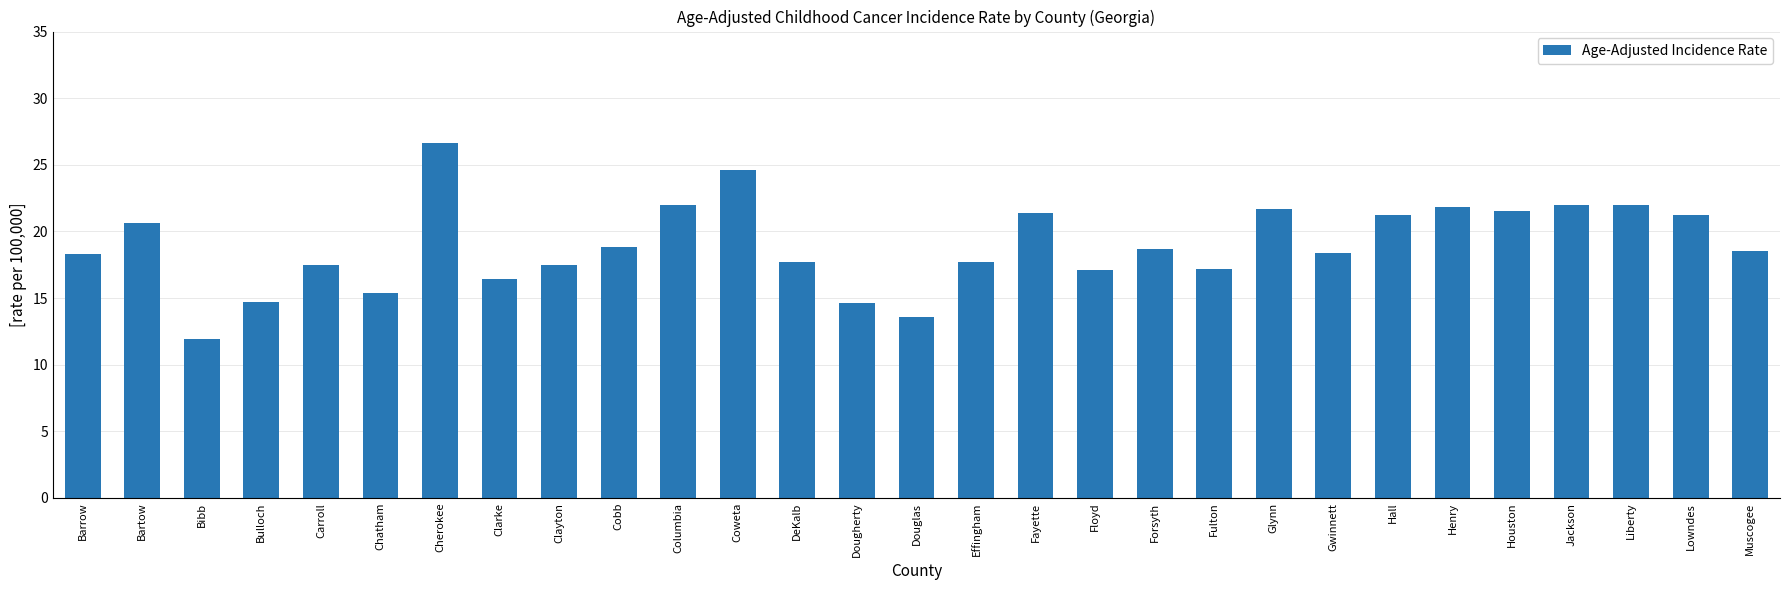

The chart shows a value of 8.4 at Bartow. True or false?

False